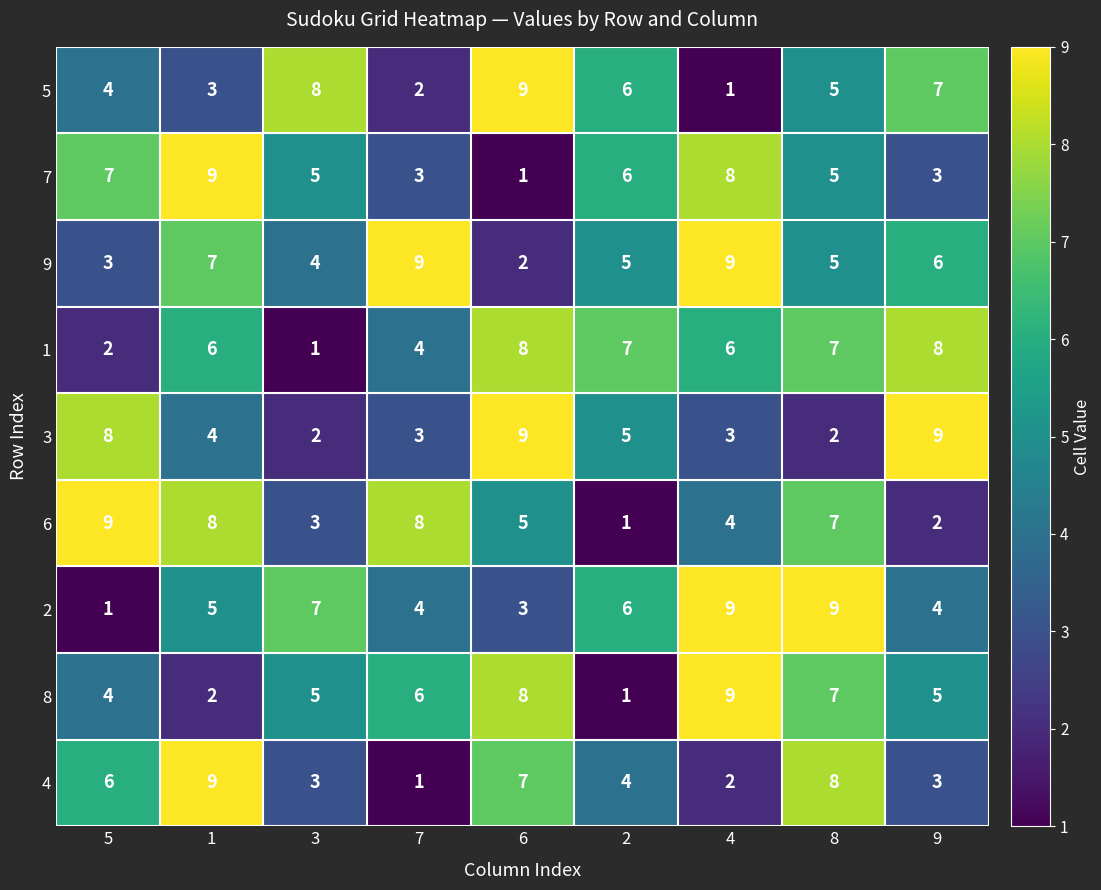

At which label does 1 reach its minimum?

3